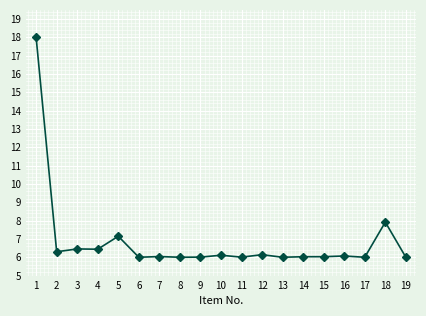

How many lines are shown in the chart?

1